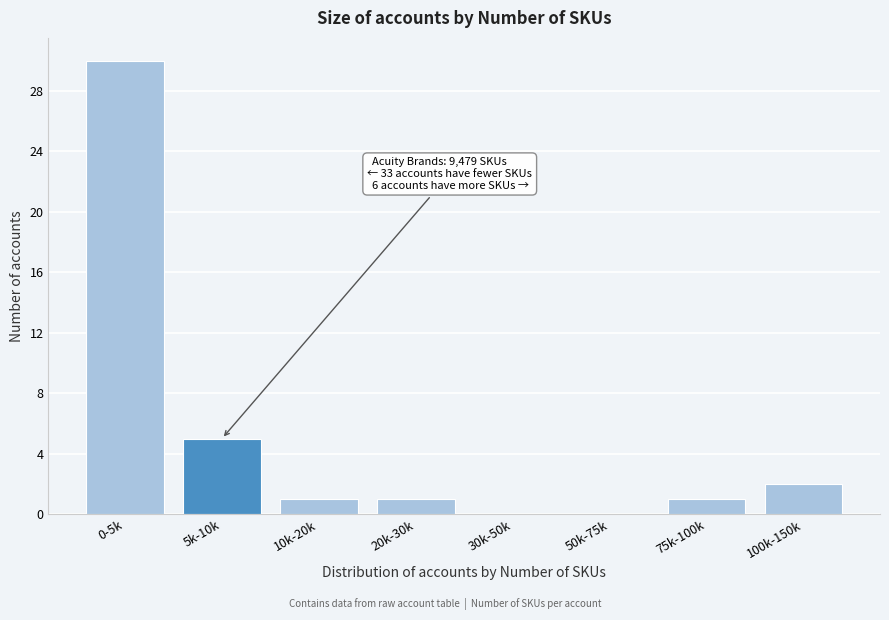

Reading left to right, what are all the values shown in this chart?

0-5k=30	5k-10k=5	10k-20k=1	20k-30k=1	30k-50k=0	50k-75k=0	75k-100k=1	100k-150k=2